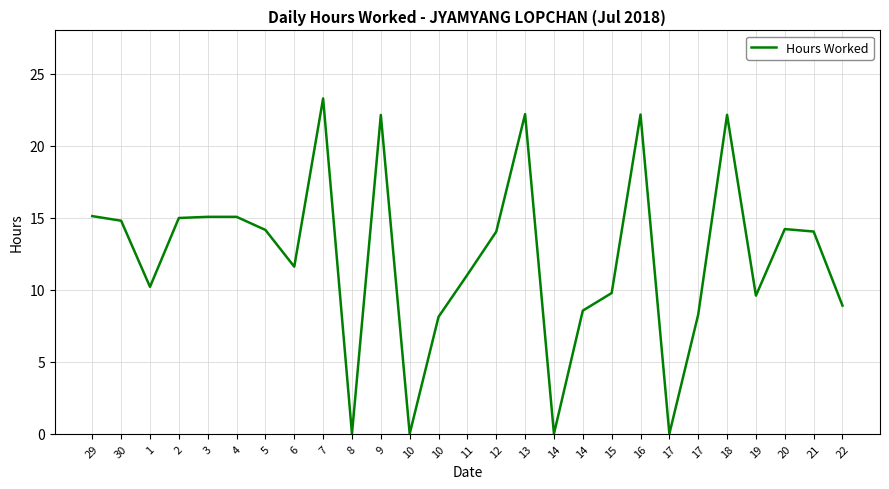

Reading right to left, list all the values displayed in this chart.

22=8.9	21=14.0	20=14.2	19=9.6	18=22.1	17=8.3	17=0.0	16=22.2	15=9.8	14=8.6	14=0.0	13=22.2	12=14.0	11=11.0	10=8.1	10=0.0	9=22.1	8=0.0	7=23.3	6=11.6	5=14.2	4=15.1	3=15.1	2=15.0	1=10.2	30=14.8	29=15.1